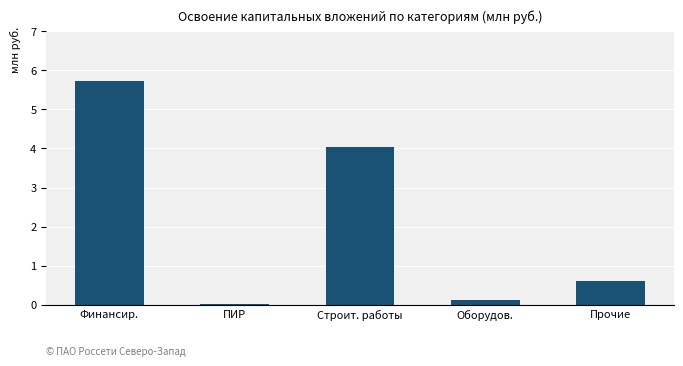

Which label corresponds to the largest value in the chart?

Финансир.